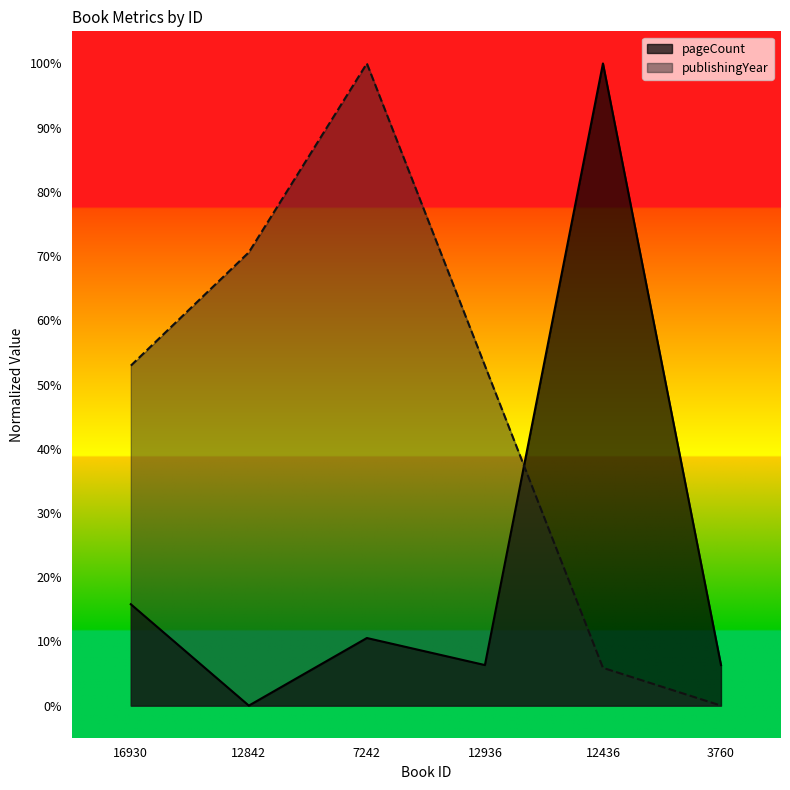

Reading left to right, transcribe all the data shown in this chart.

pageCount: 16930=15.8	12842=0.0	7242=10.5	12936=6.3	12436=100.0	3760=6.3
publishingYear: 16930=52.9	12842=70.6	7242=100.0	12936=52.9	12436=5.9	3760=0.0